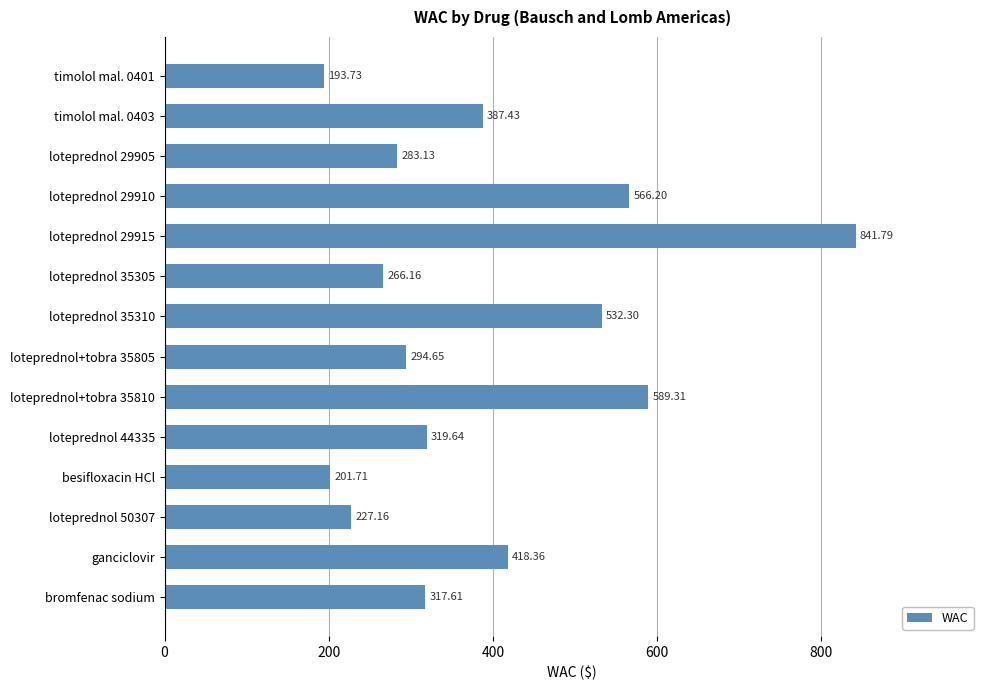

Rank the categories by value from lowest to highest.

timolol mal. 0401, besifloxacin HCl, loteprednol 50307, loteprednol 35305, loteprednol 29905, loteprednol+tobra 35805, bromfenac sodium, loteprednol 44335, timolol mal. 0403, ganciclovir, loteprednol 35310, loteprednol 29910, loteprednol+tobra 35810, loteprednol 29915